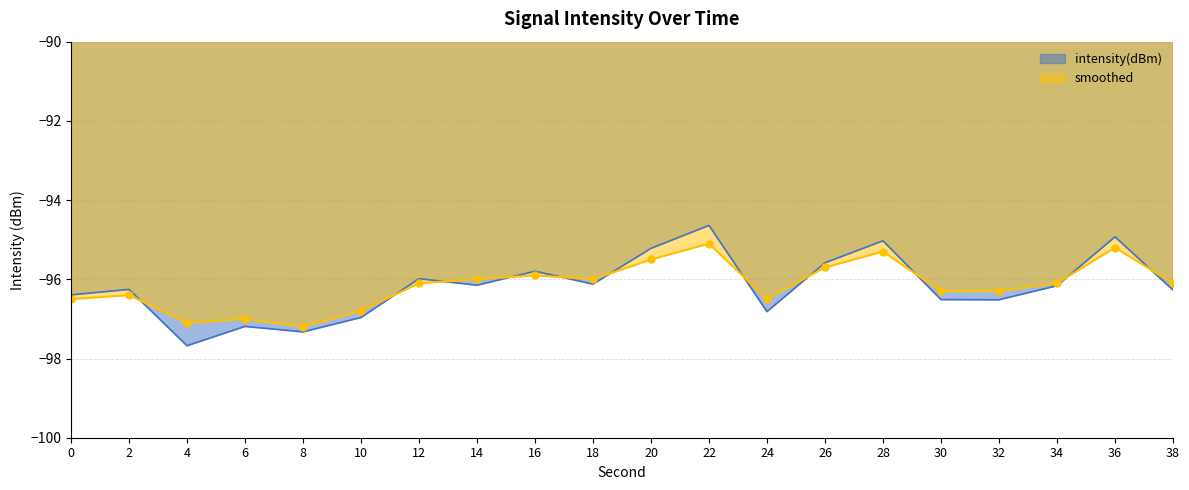

List the series in order of their peak value, lowest first.

smoothed, intensity(dBm)